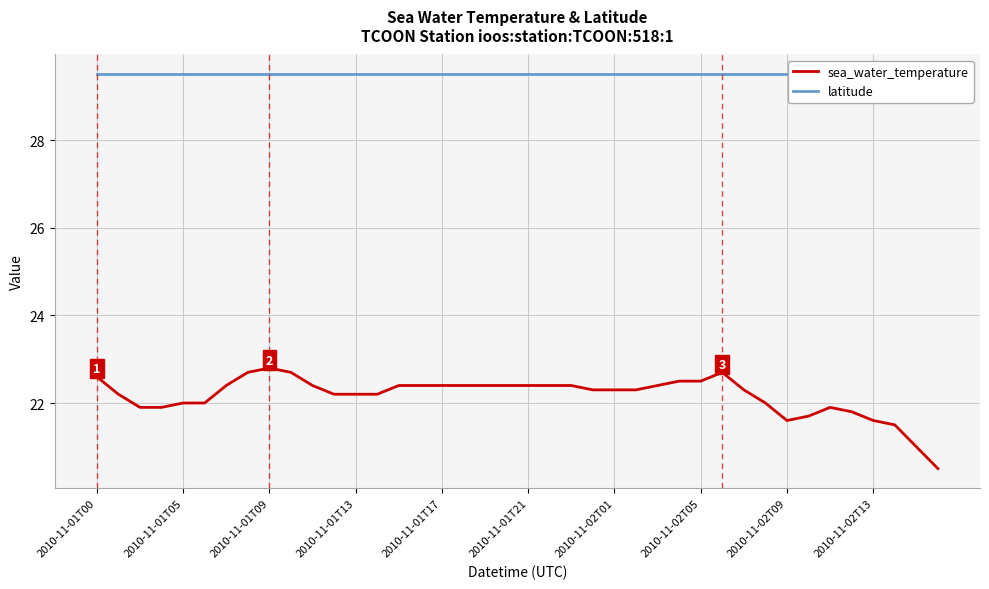

Reading left to right, extract all data points from this chart.

sea_water_temperature: 22.6	22.2	21.9	21.9	22.0	22.0	22.4	22.7	22.8	22.7	22.4	22.2	22.2	22.2	22.4	22.4	22.4	22.4	22.4	22.4	22.4	22.4	22.4	22.3	22.3	22.3	22.4	22.5	22.5	22.7	22.3	22.0	21.6	21.7	21.9	21.8	21.6	21.5	21.0	20.5
latitude: 29.5	29.5	29.5	29.5	29.5	29.5	29.5	29.5	29.5	29.5	29.5	29.5	29.5	29.5	29.5	29.5	29.5	29.5	29.5	29.5	29.5	29.5	29.5	29.5	29.5	29.5	29.5	29.5	29.5	29.5	29.5	29.5	29.5	29.5	29.5	29.5	29.5	29.5	29.5	29.5